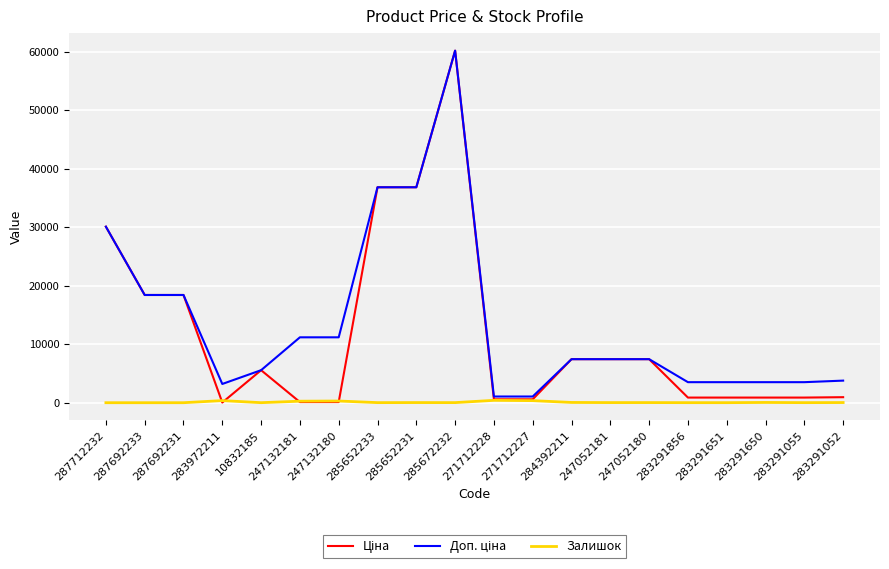

What is the maximum value shown in the chart?

60205.6